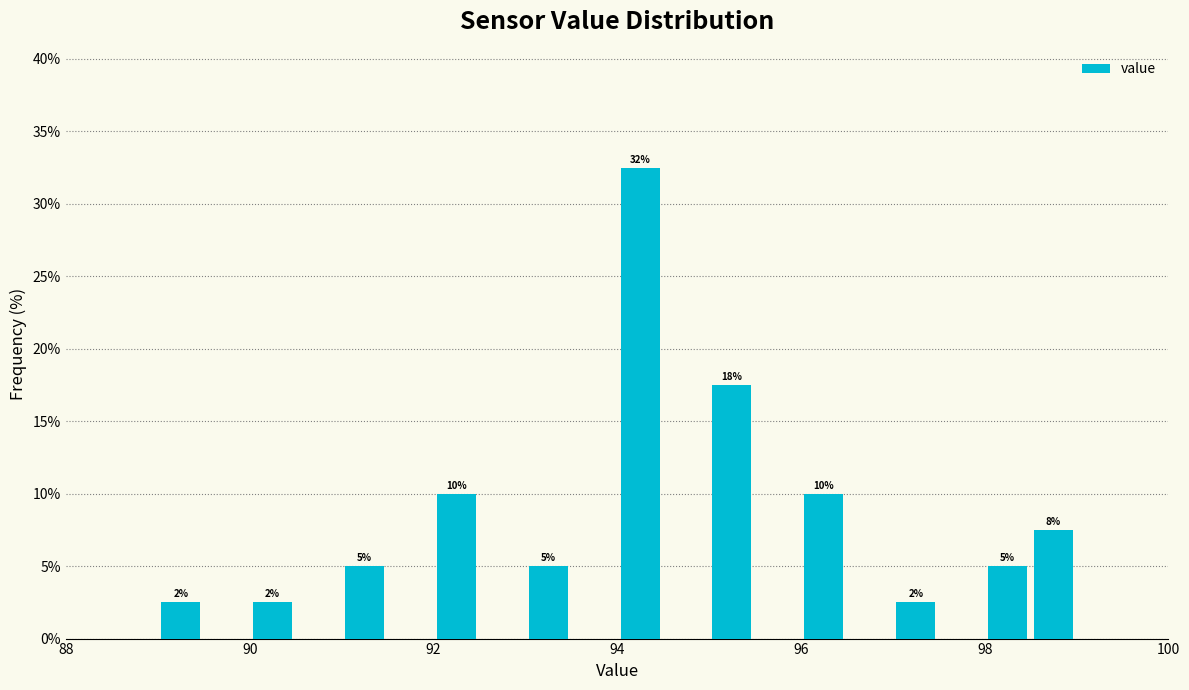

Read against the x-axis, roughly where is the centre of the tallest bar?

94.2